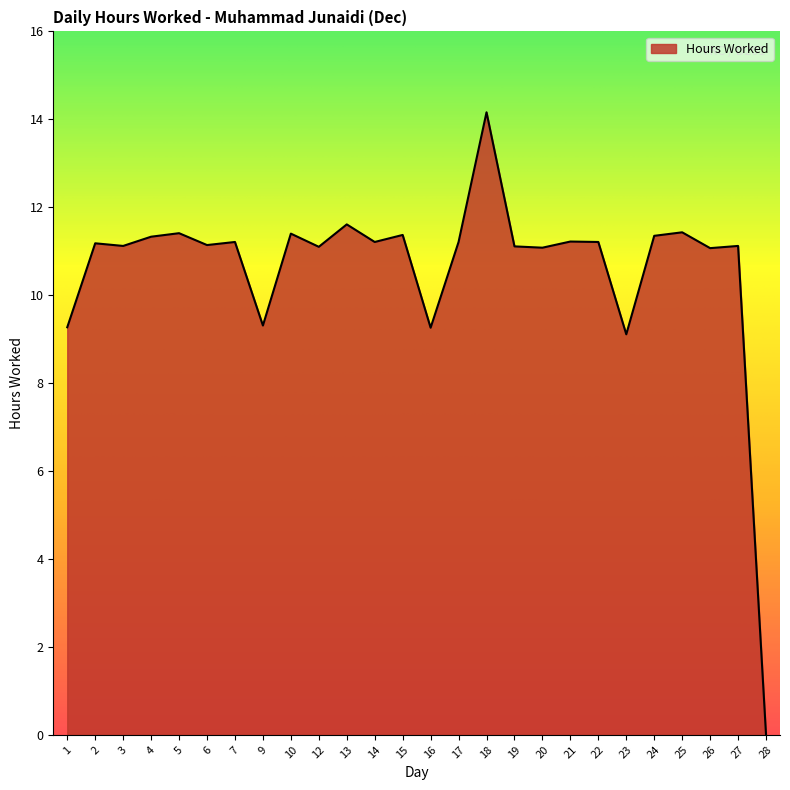

Approximately how many times larger is the value at 7 compared to 13?

1.0